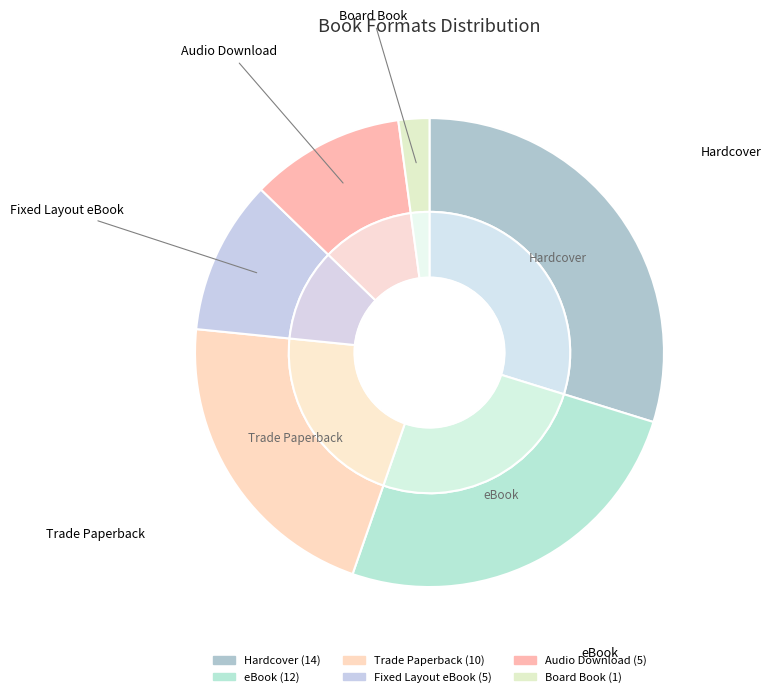

Is there a majority slice in this chart?

No